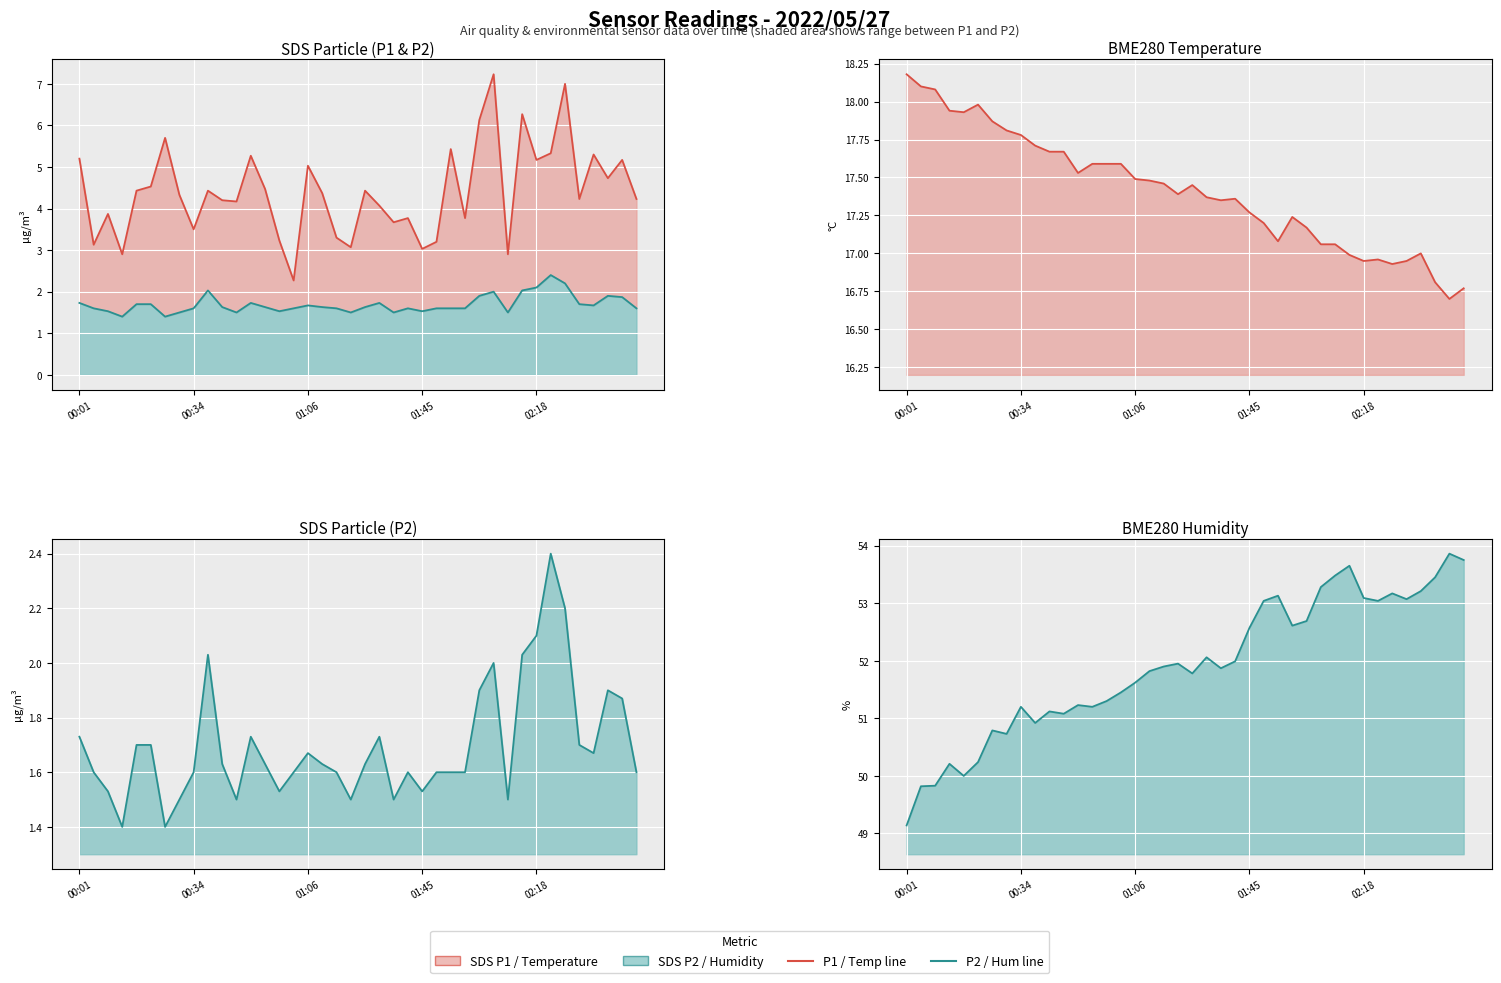

True or false: SDS P2 has a value of 1.6 at 23.

True